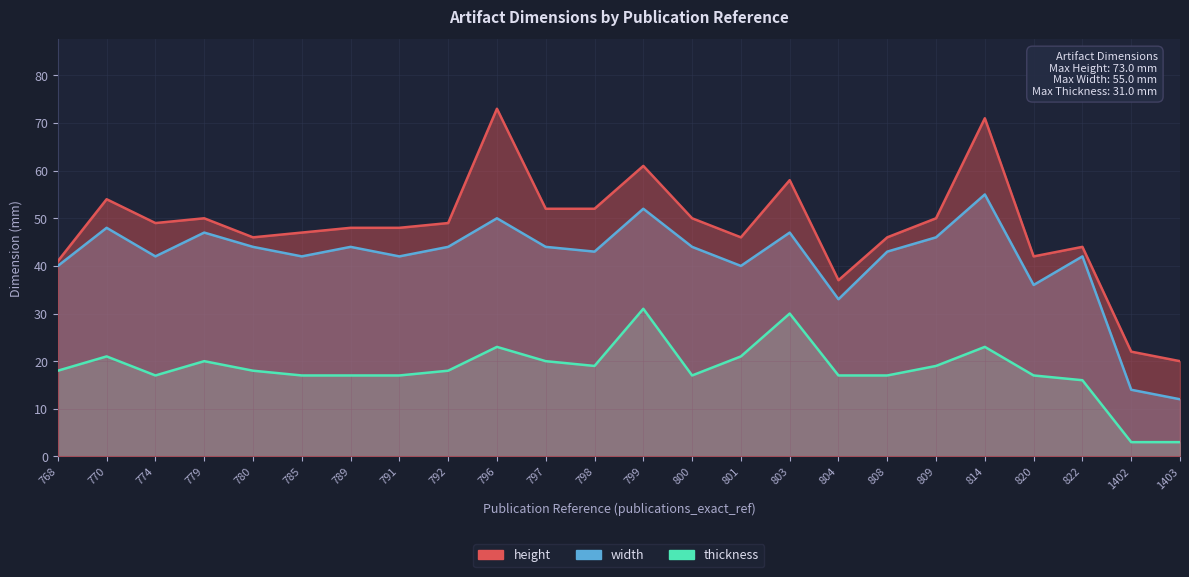

Which category has the highest value across all series?

796